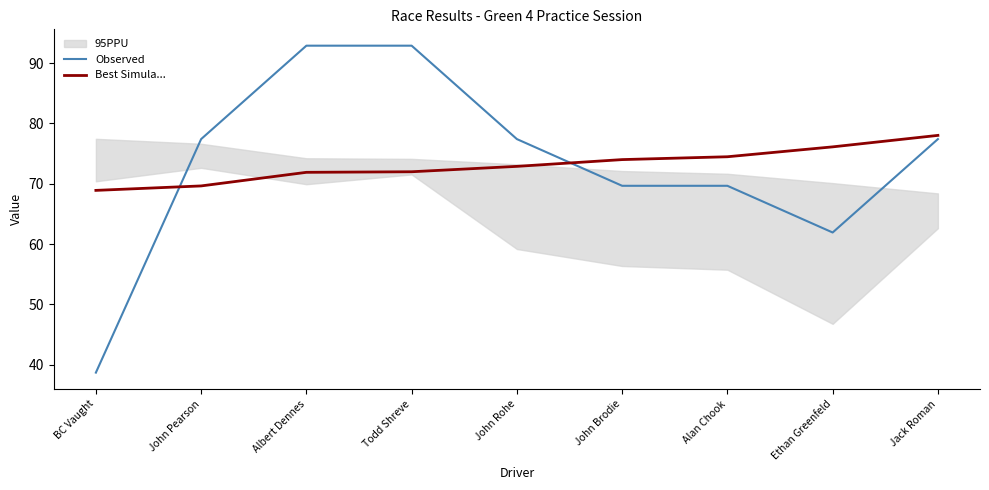

How many data points in Observed are less than 77?

4